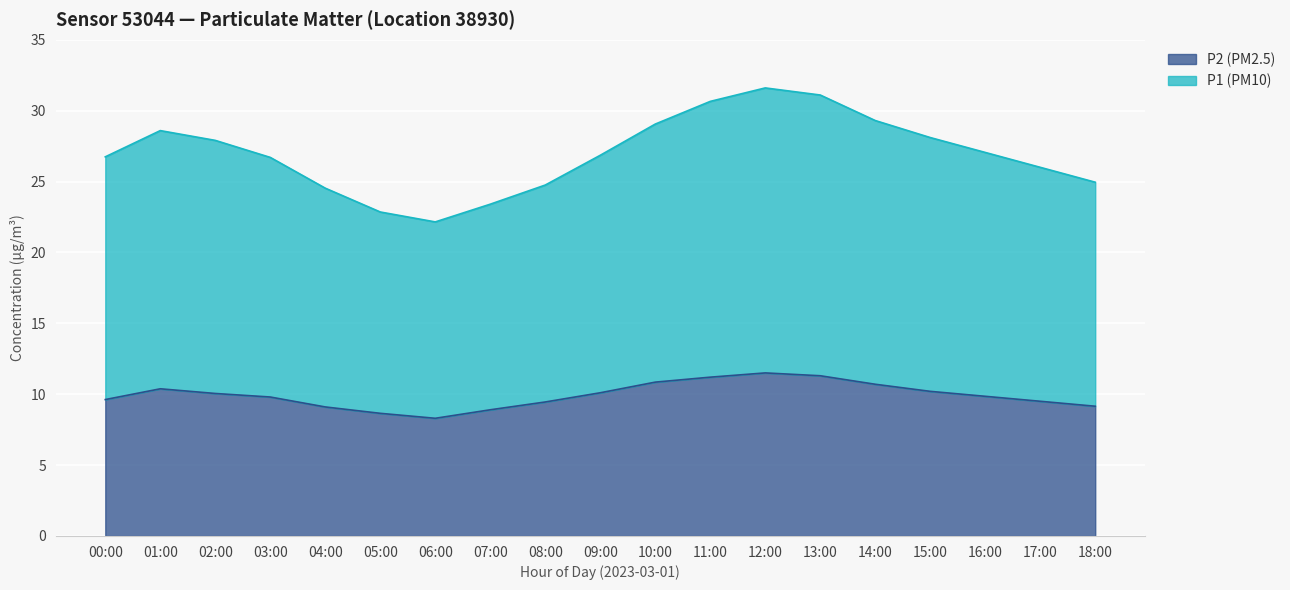

What are all the series names shown in the legend?

P2 (PM2.5), P1 (PM10)